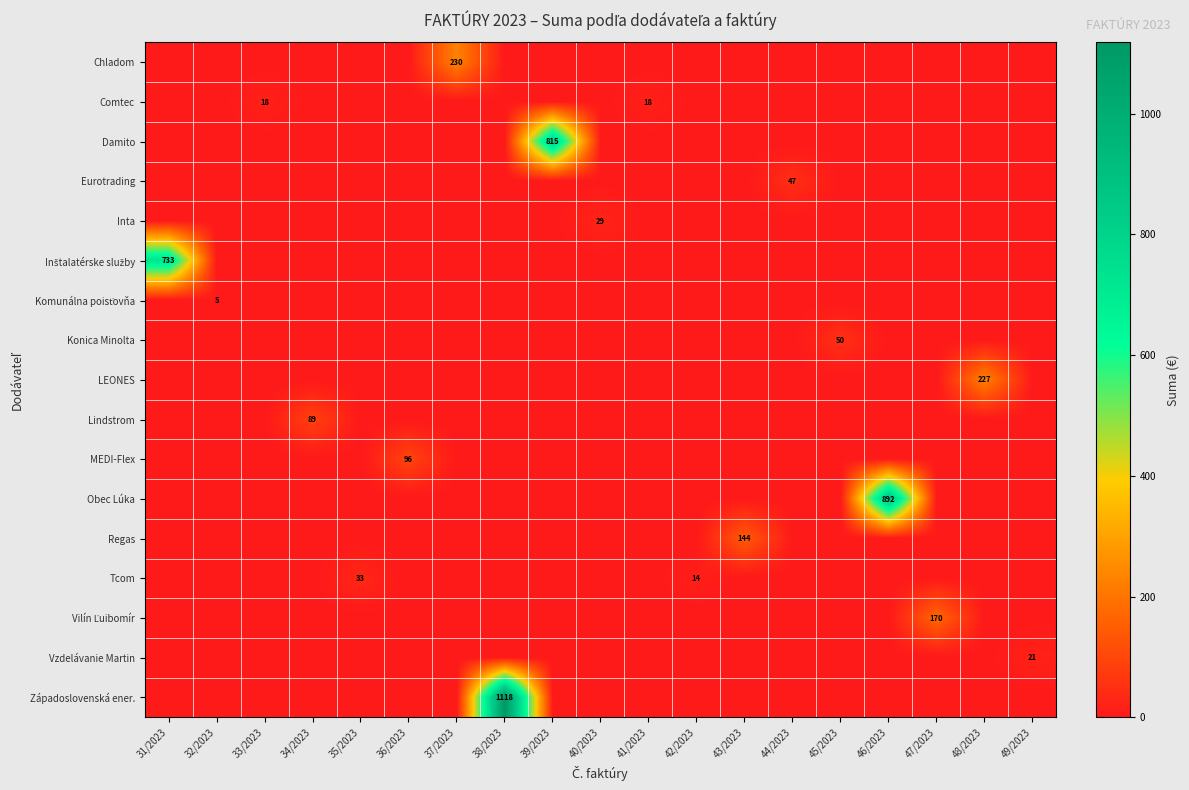

Between 35/2023 and 36/2023, which series saw the biggest shift?

MEDI-Flex